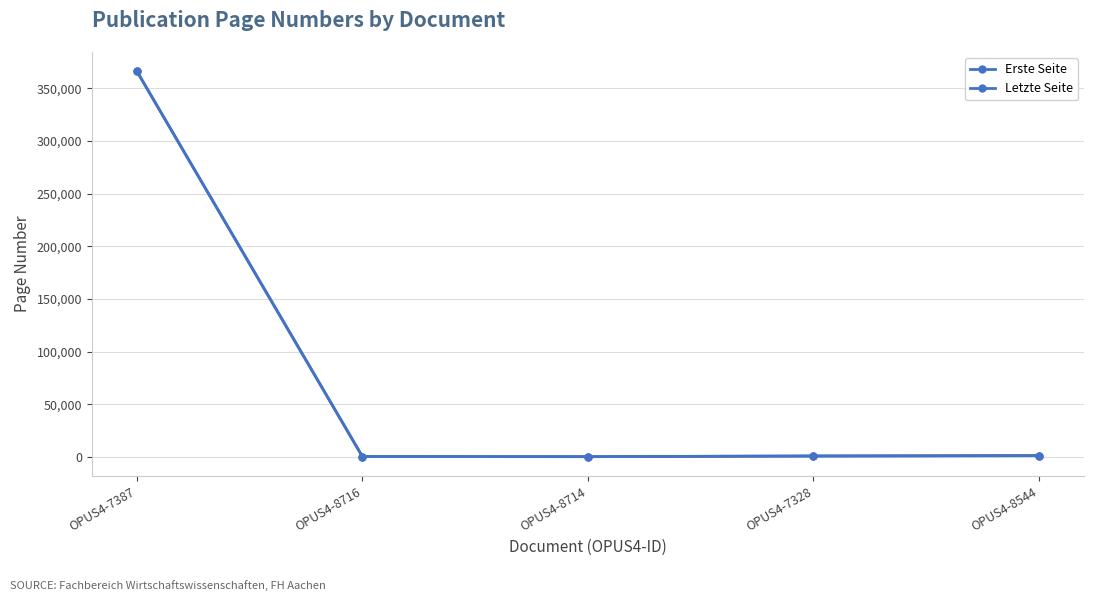

List the series in order of their peak value, lowest first.

Erste Seite, Letzte Seite